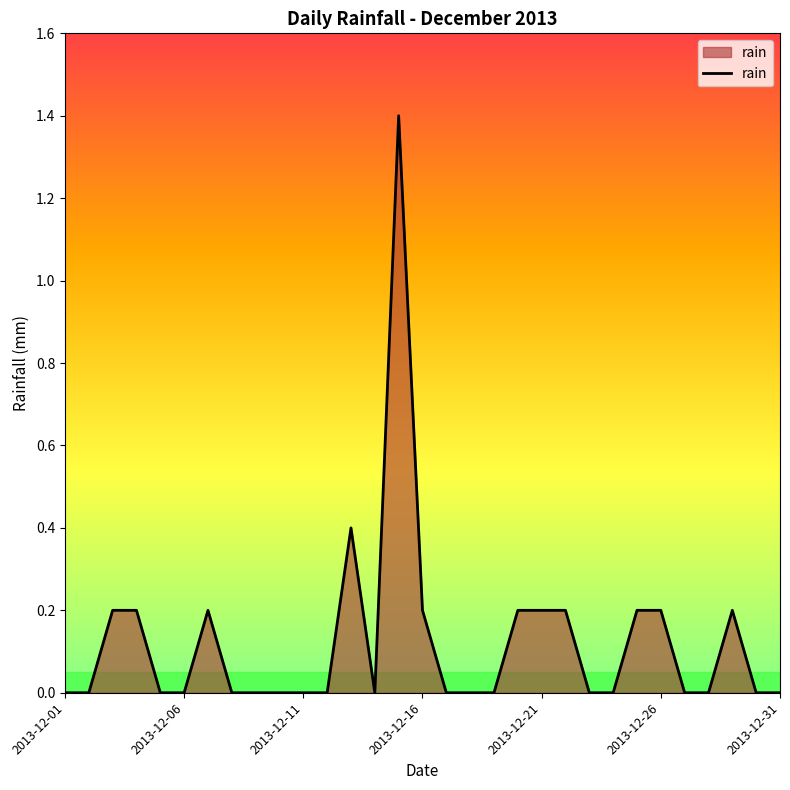

What is the difference between the maximum and minimum values?

1.4